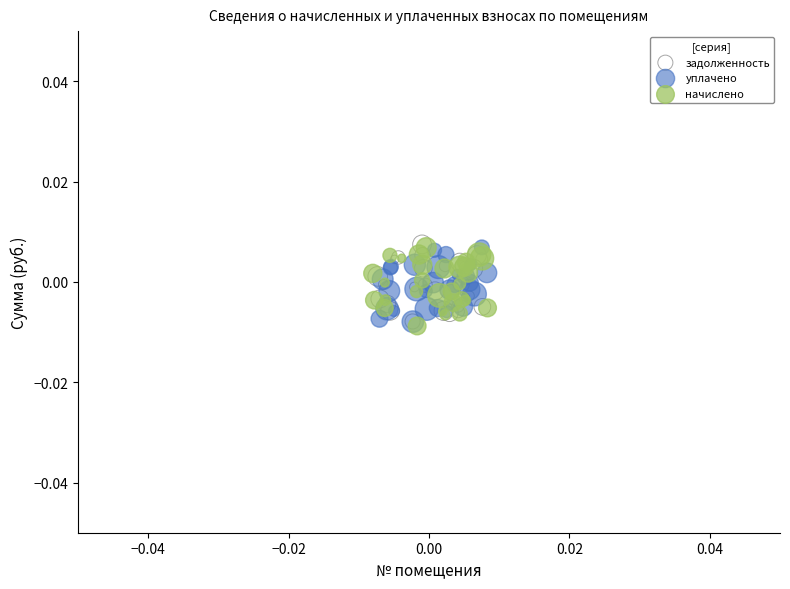

Which series reaches the minimum Y coordinate?

начислено